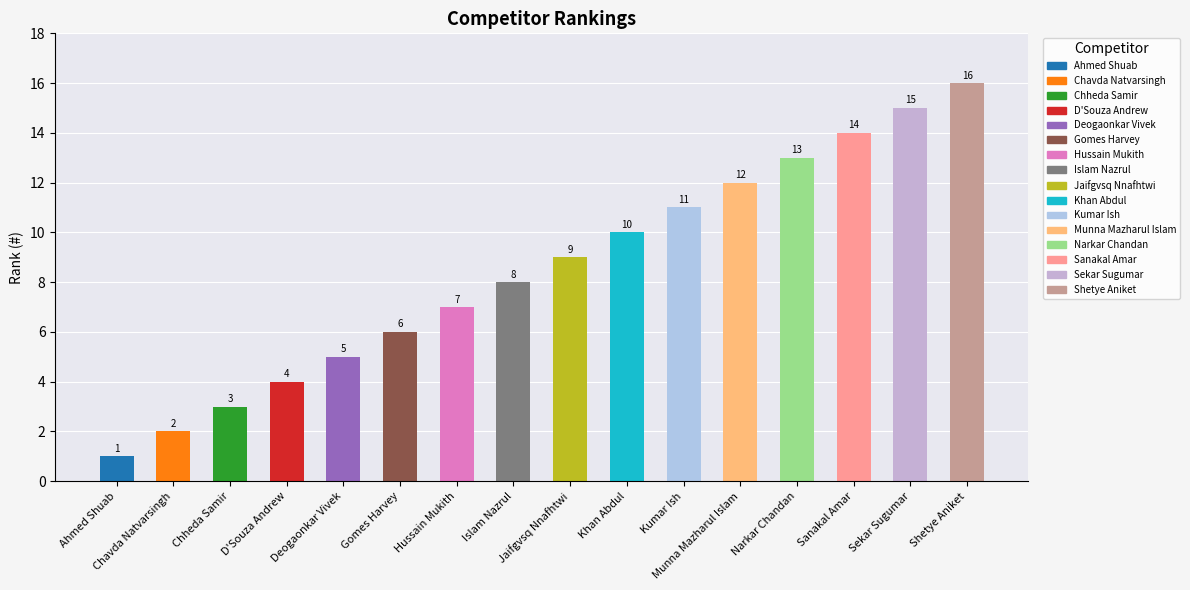

Is it true that the value at Chavda Natvarsingh is 3?

False